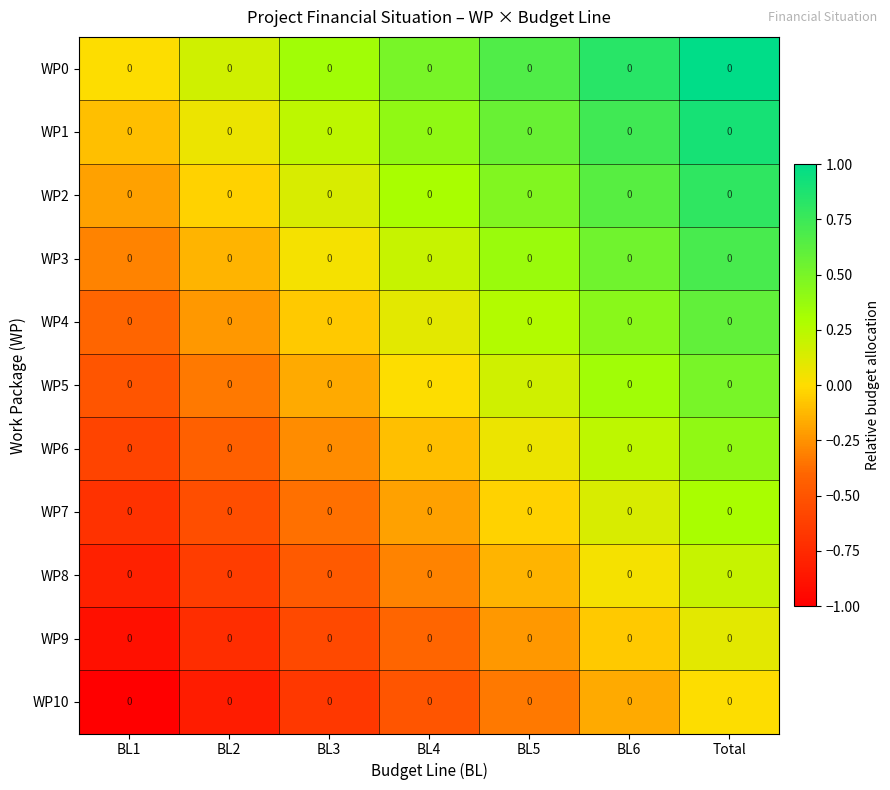

What is the sum of all WP4 values?

0.7